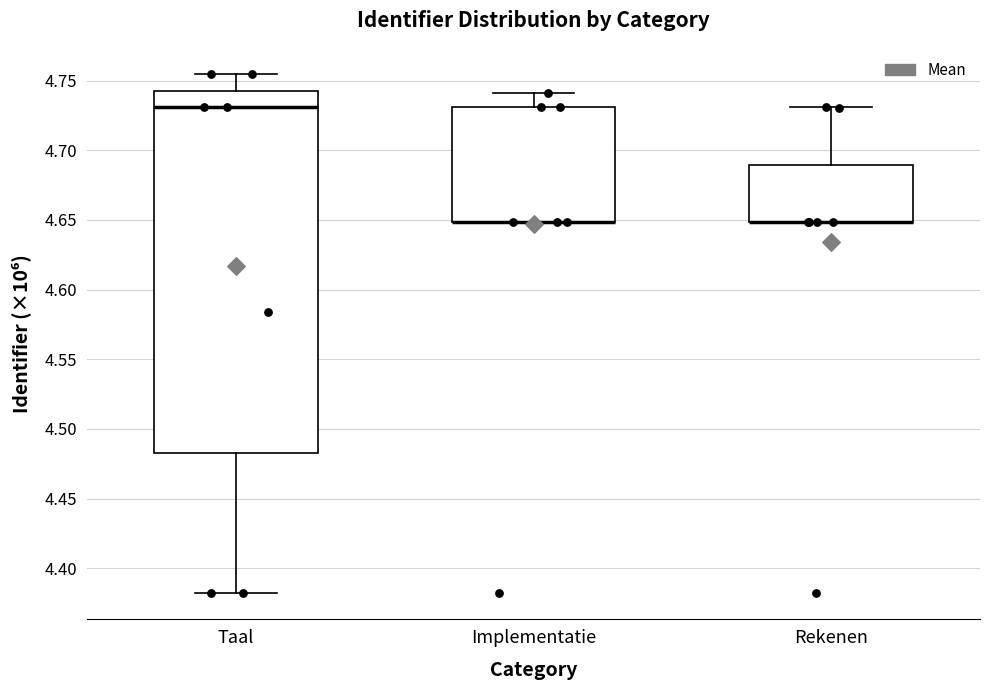

Reading left to right, read every box against the y-axis: the position of its median line, the range the box covers, and the ends of its whiskers. The values are not printed on the chart, so give them approximately, as read against the axis.

Taal: median 4.730, box 4.485 to 4.745, whiskers 4.380 to 4.755
Implementatie: median 4.650 (drawn on the box's lower edge), box 4.650 to 4.730, whiskers 4.650 to 4.740
Rekenen: median 4.650 (drawn on the box's lower edge), box 4.650 to 4.690, whiskers 4.650 to 4.730